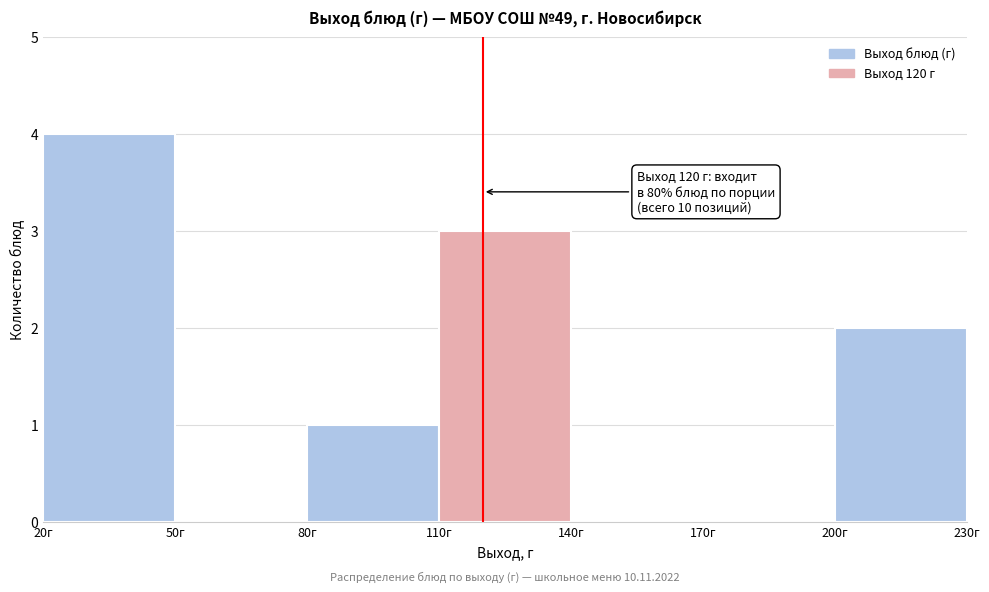

Which range on the x-axis has the tallest bar?

20 to 50